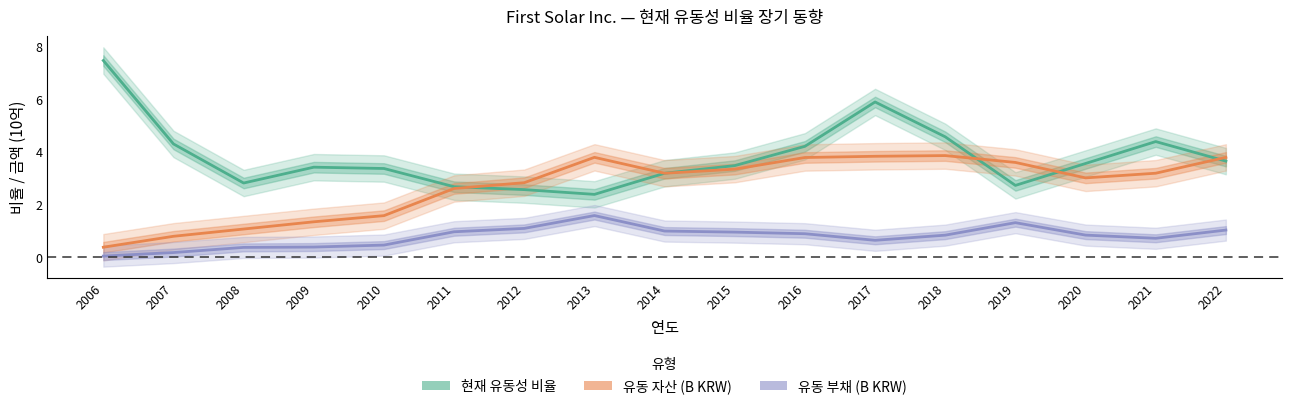

Reading right to left, what are all the values shown in this chart?

현재 유동성 비율: 2022=3.6	2021=4.4	2020=3.6	2019=2.7	2018=4.6	2017=5.9	2016=4.2	2015=3.5	2014=3.2	2013=2.4	2012=2.6	2011=2.7	2010=3.4	2009=3.4	2008=2.8	2007=4.3	2006=7.5
유동 자산 (B KRW): 2022=3.8	2021=3.2	2020=3.0	2019=3.6	2018=3.9	2017=3.8	2016=3.8	2015=3.3	2014=3.2	2013=3.8	2012=2.8	2011=2.6	2010=1.6	2009=1.4	2008=1.1	2007=0.8	2006=0.4
유동 부채 (B KRW): 2022=1.0	2021=0.7	2020=0.8	2019=1.3	2018=0.8	2017=0.7	2016=0.9	2015=1.0	2014=1.0	2013=1.6	2012=1.1	2011=1.0	2010=0.5	2009=0.4	2008=0.4	2007=0.2	2006=0.1